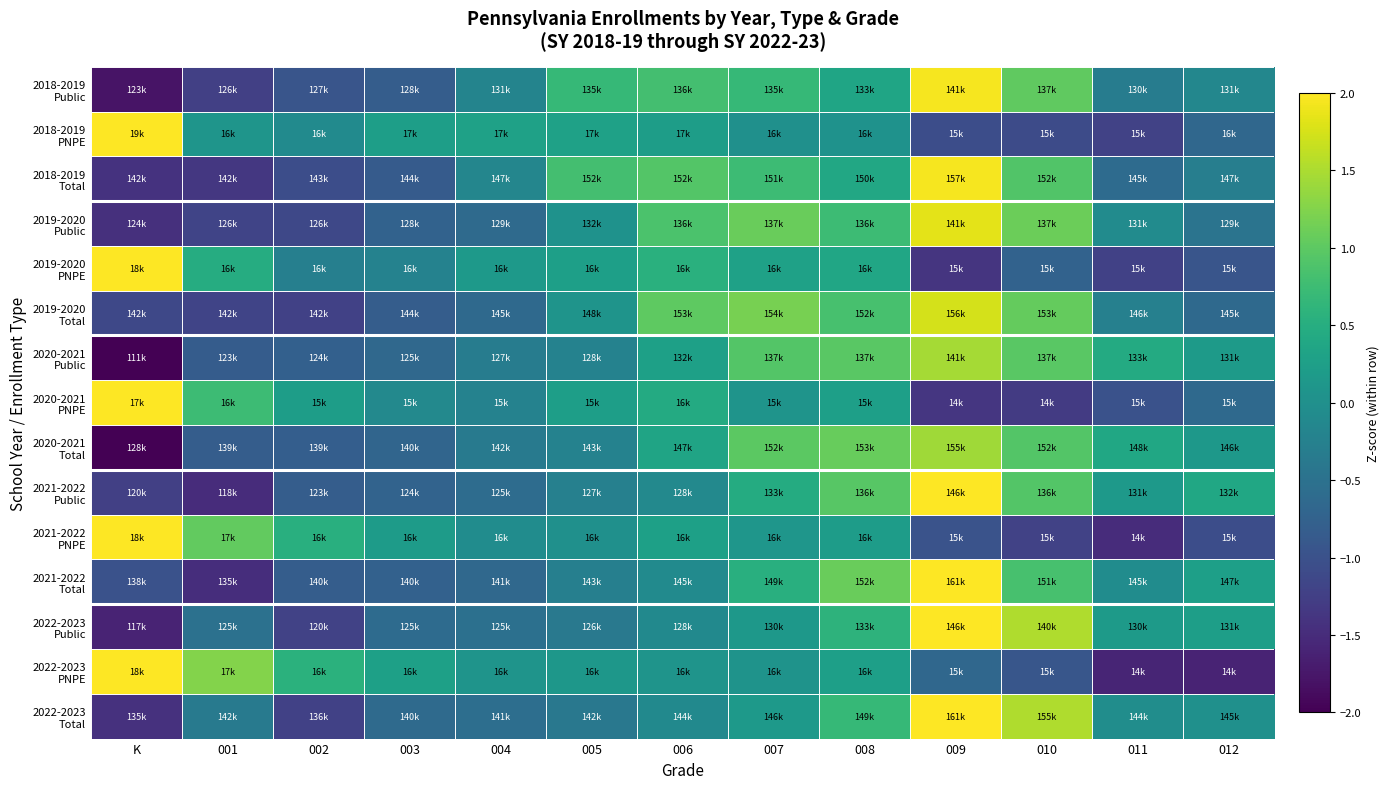

At which category is the sum across all series the highest?

009